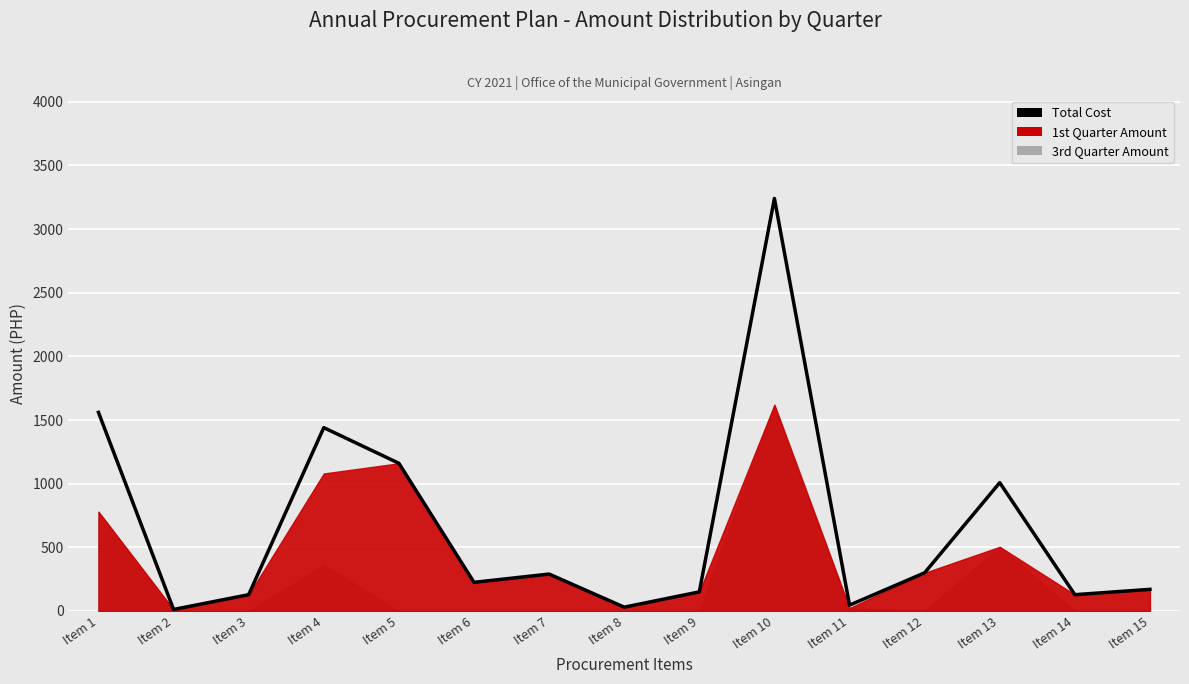

Reading right to left, list all the values displayed in this chart.

Item 15=170	Item 14=128	Item 13=1008	Item 12=300	Item 11=46	Item 10=3240	Item 9=150	Item 8=30	Item 7=290	Item 6=225	Item 5=1160	Item 4=1440	Item 3=128	Item 2=12	Item 1=1560